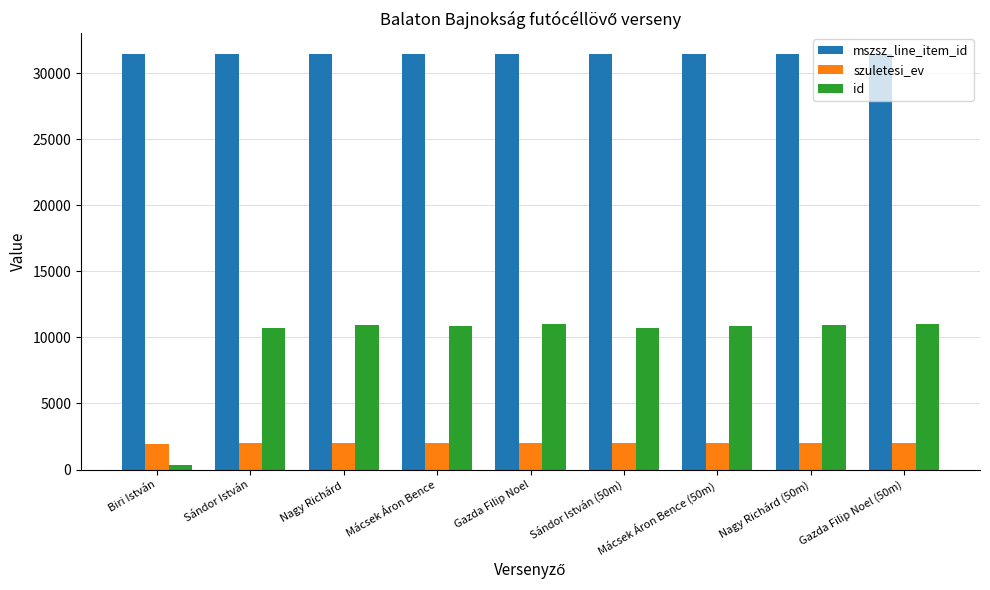

The value of szuletesi_ev at Nagy Richárd is 2001. True or false?

True